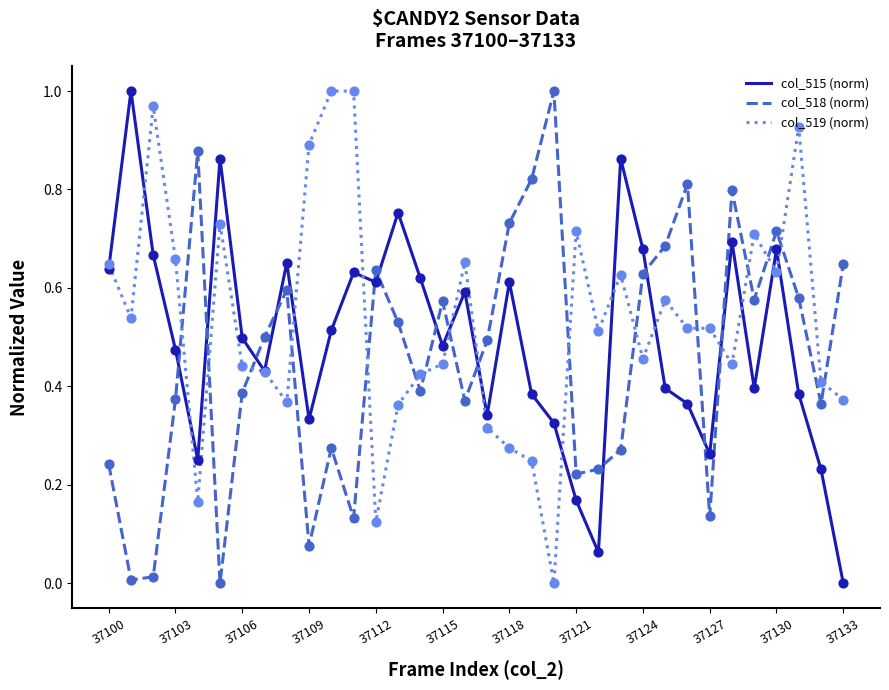

True or false: col_518 (norm) and col_519 (norm) cross at least once.

True